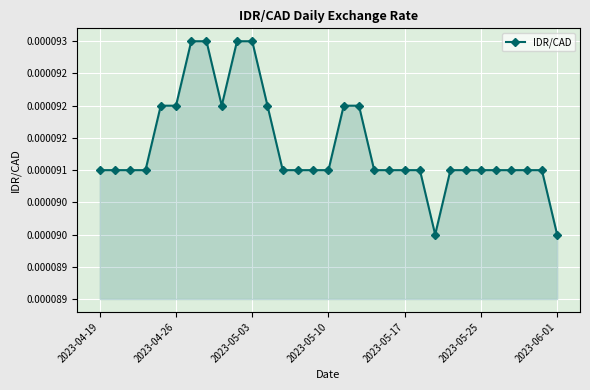

Does the chart have visible grid lines?

Yes